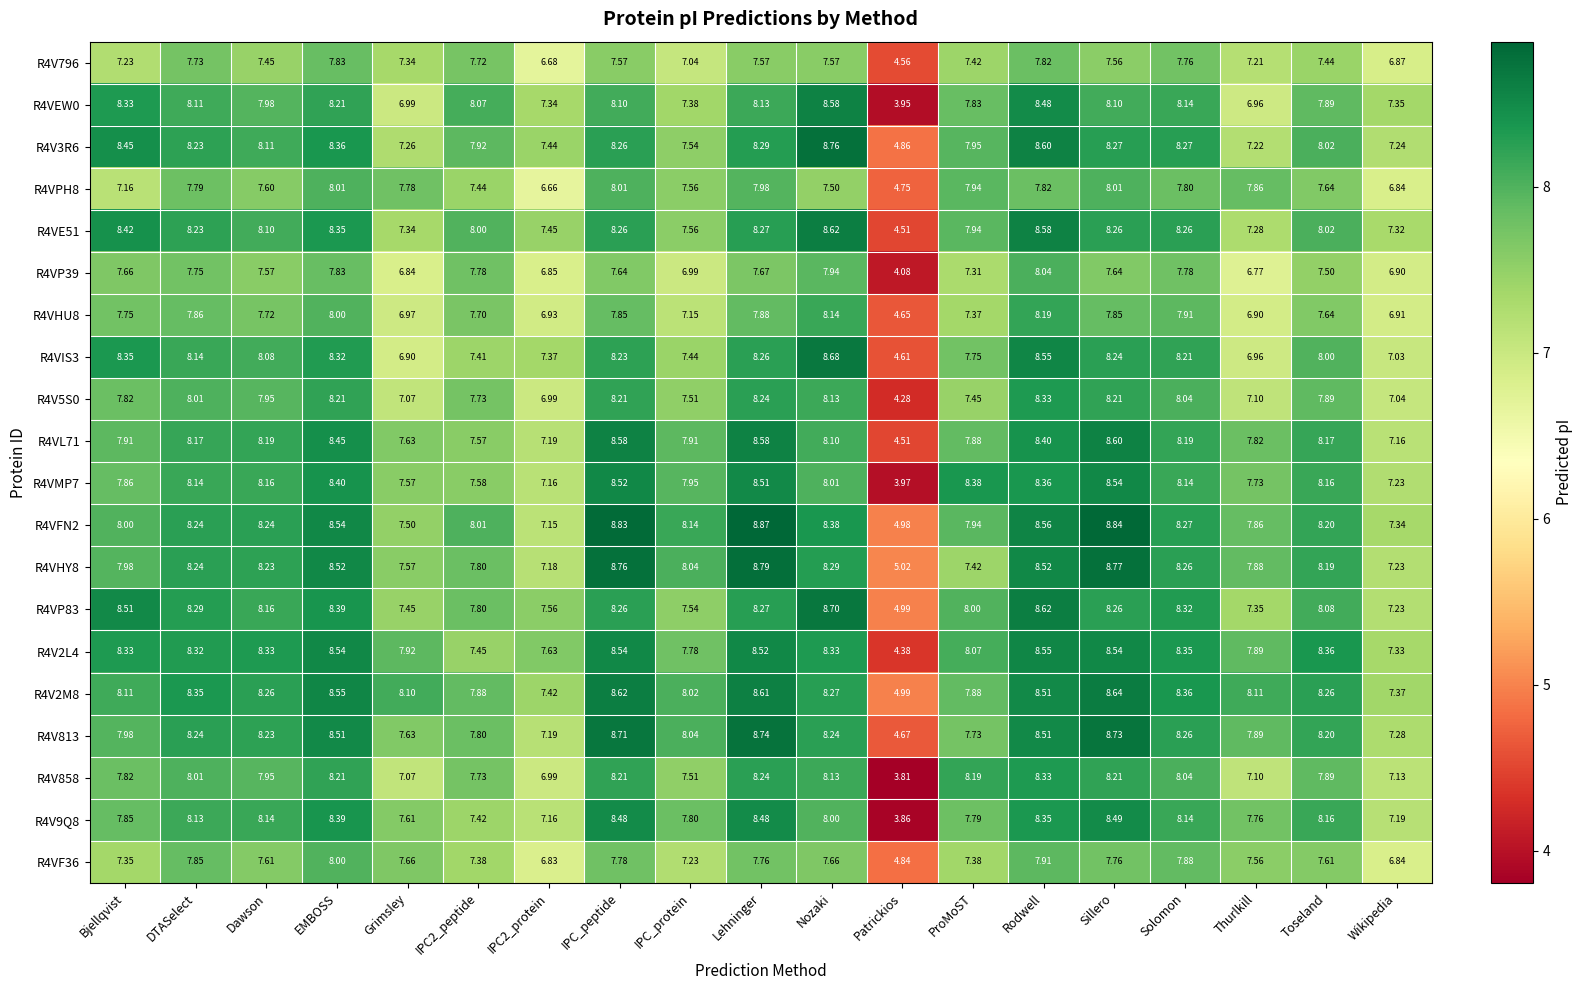

At which label is R4VEW0 closest to 6?

Thurlkill